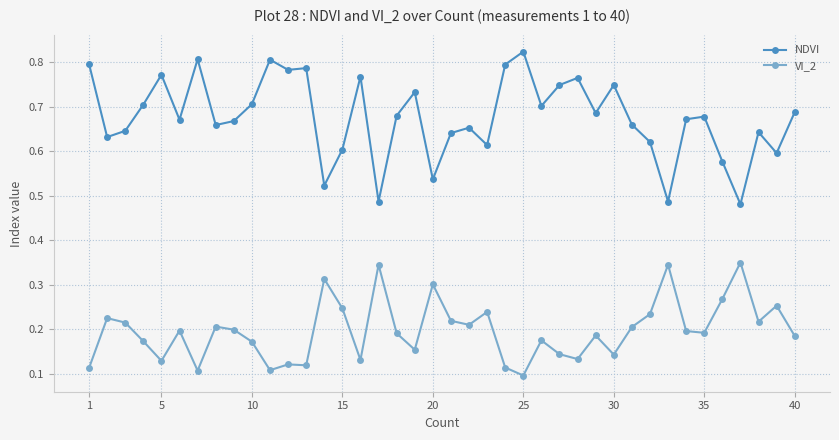

True or false: VI_2 has more than 1 points higher than both neighbors.

True